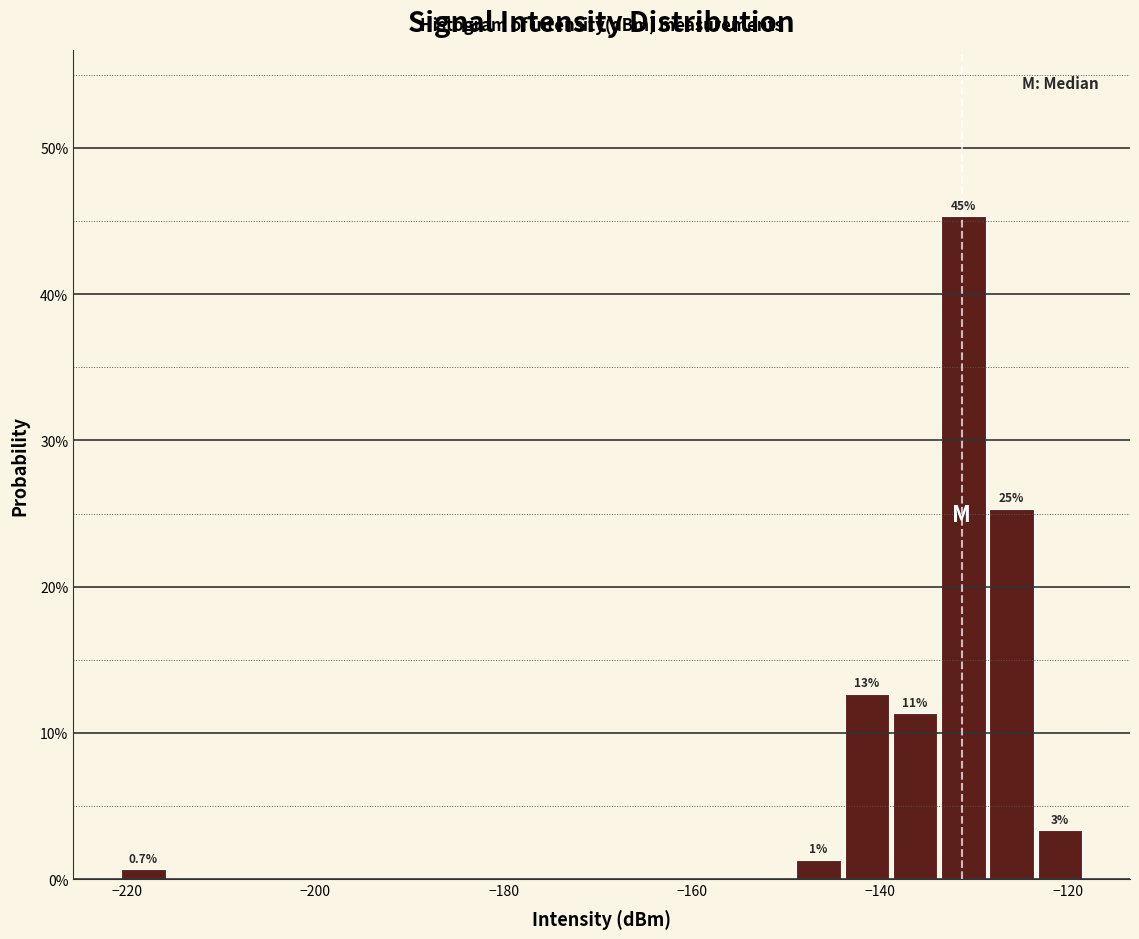

Read against the x-axis, roughly where is the centre of the tallest bar?

-132